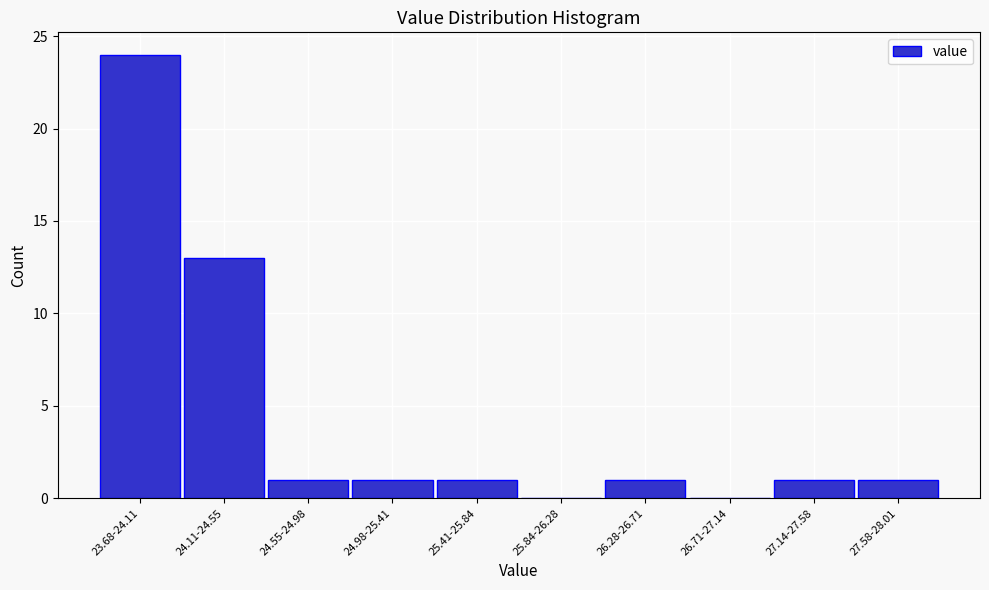

Reading right to left, transcribe all the data shown in this chart.

27.58-28.01=1	27.14-27.58=1	26.71-27.14=0	26.28-26.71=1	25.84-26.28=0	25.41-25.84=1	24.98-25.41=1	24.55-24.98=1	24.11-24.55=13	23.68-24.11=24